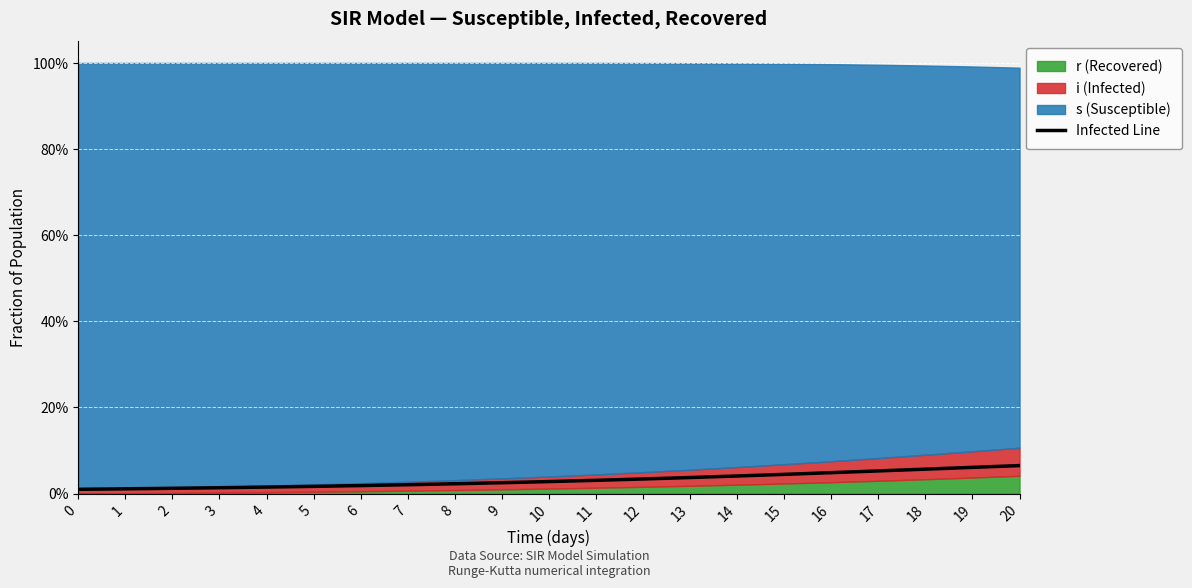

Rank the categories by value from lowest to highest.

0, 1, 2, 3, 4, 5, 6, 7, 8, 9, 10, 11, 12, 13, 14, 15, 16, 17, 18, 19, 20